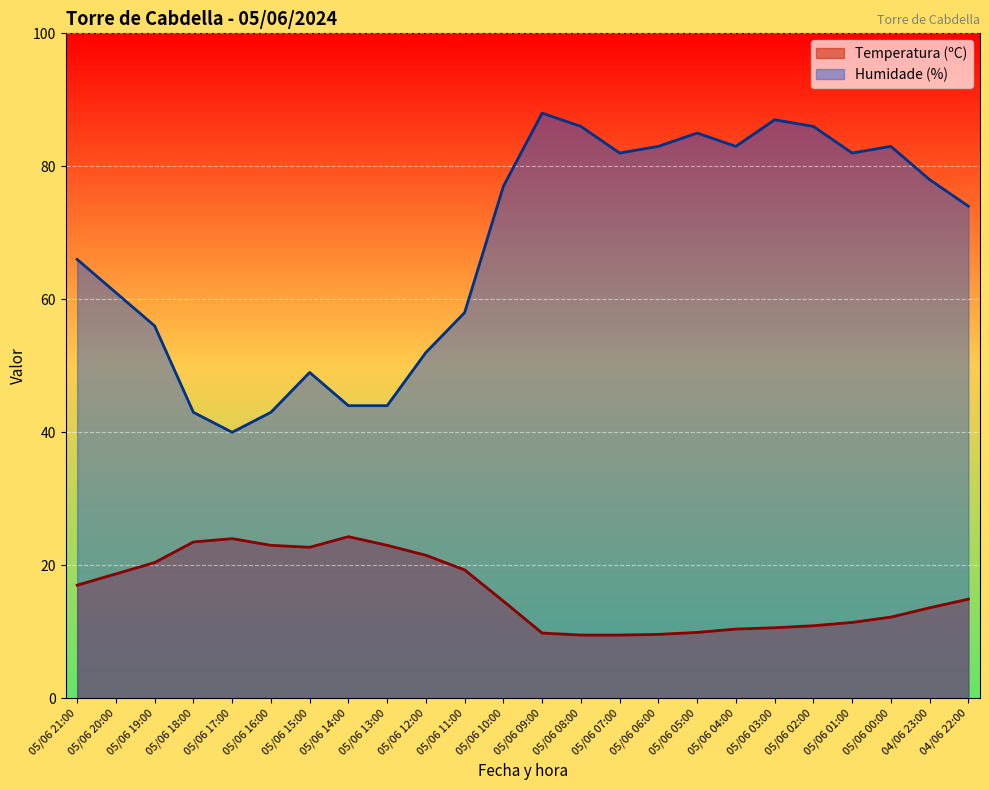

True or false: Temperatura (ºC) and Humidade (%) intersect in this chart.

False